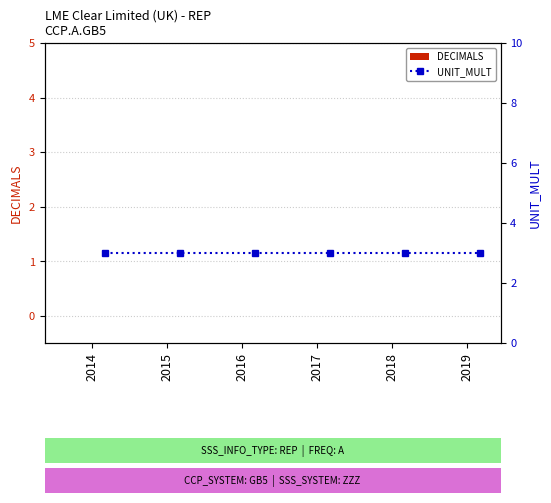

True or false: UNIT_MULT has a value of 4 at 2019.

False